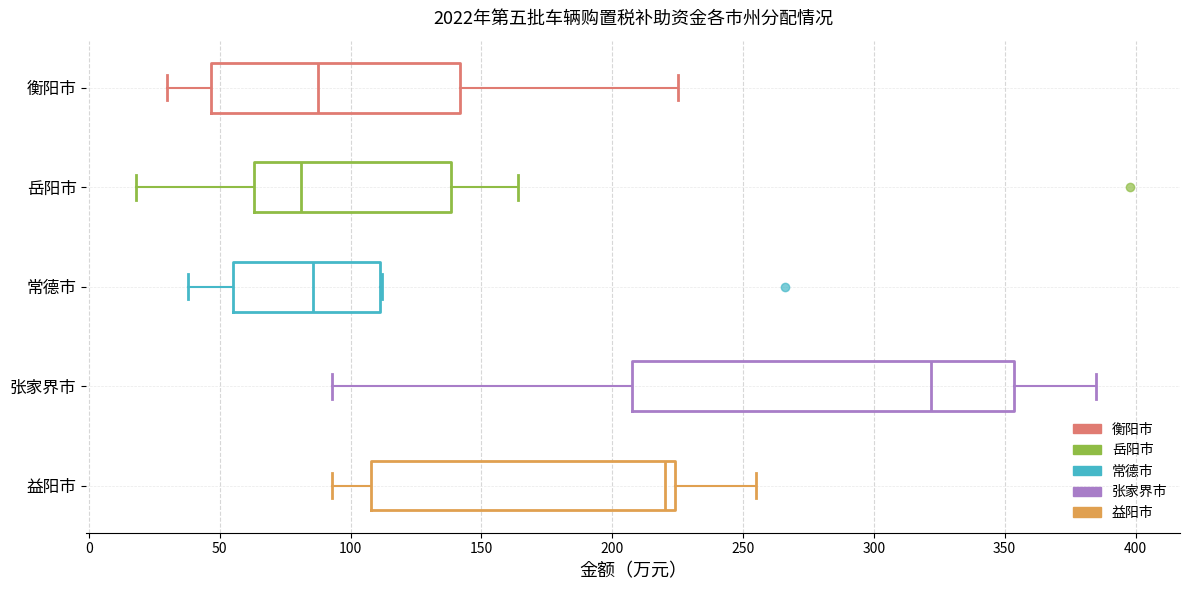

Where does the left whisker of the box for 益阳市 end on the x-axis? The values are not printed on the chart, so give them approximately, as read against the axis.

95